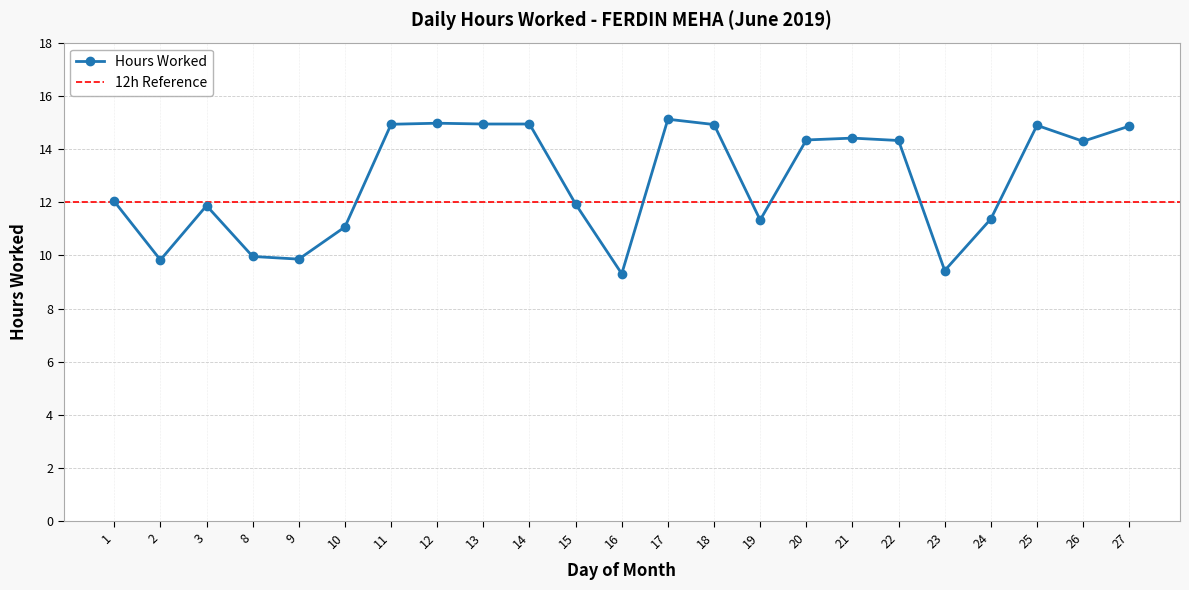

How many values are below 14?

11